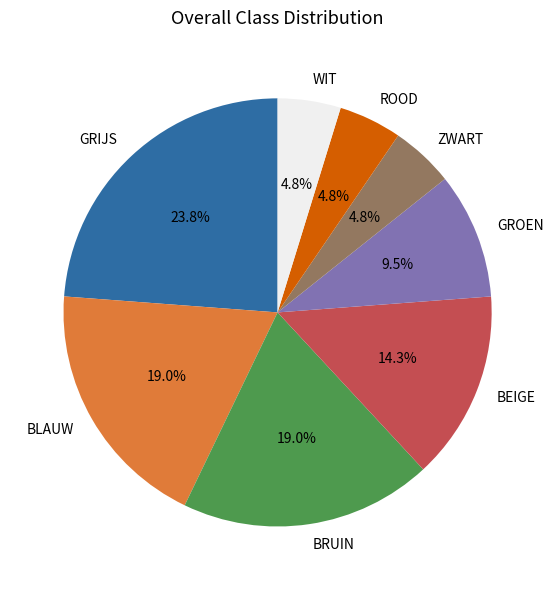

Is the sum of GRIJS and GROEN greater than half?

No